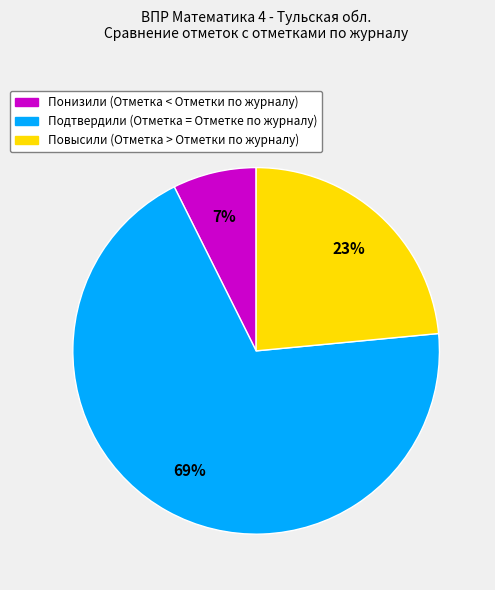

Rank the categories by value from highest to lowest.

Подтвердили, Повысили, Понизили